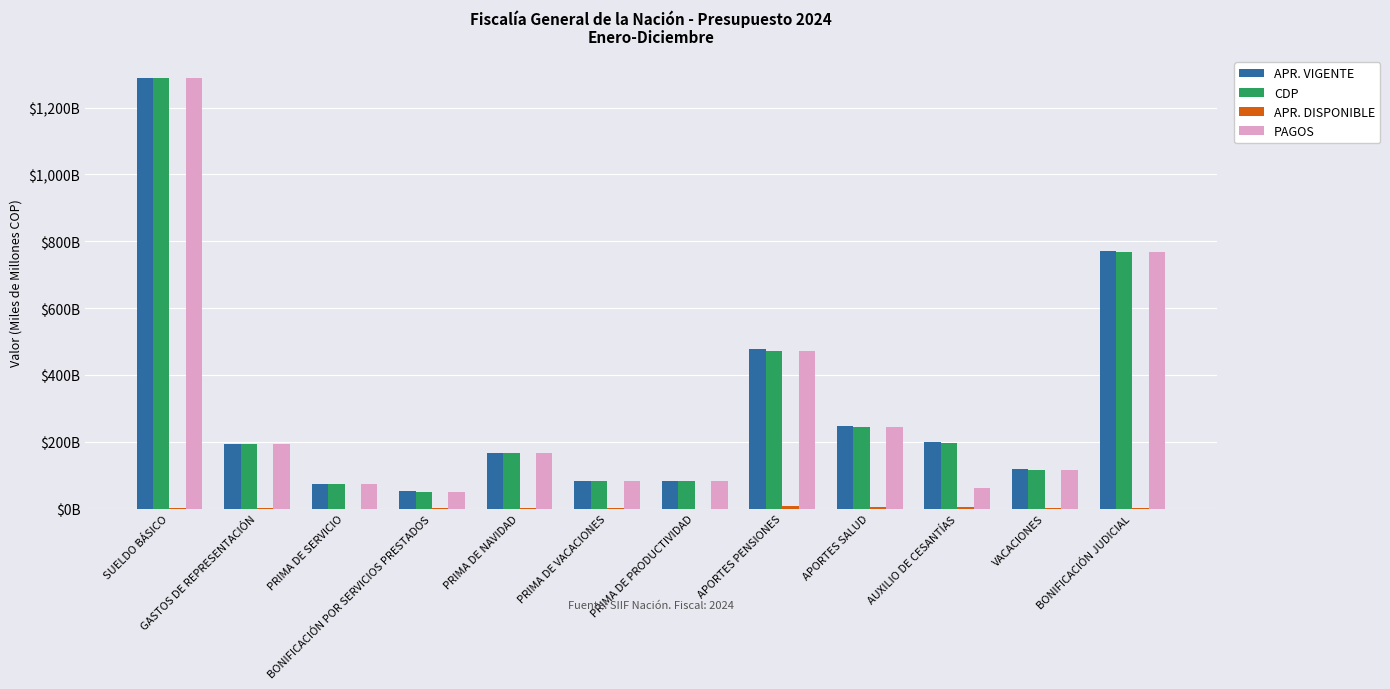

Does the chart contain stacked bars?

No